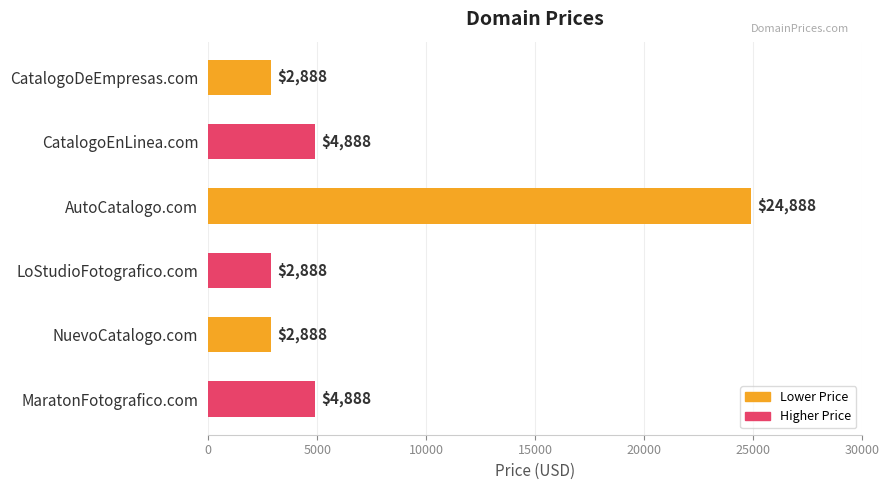

What is the average value?

7221